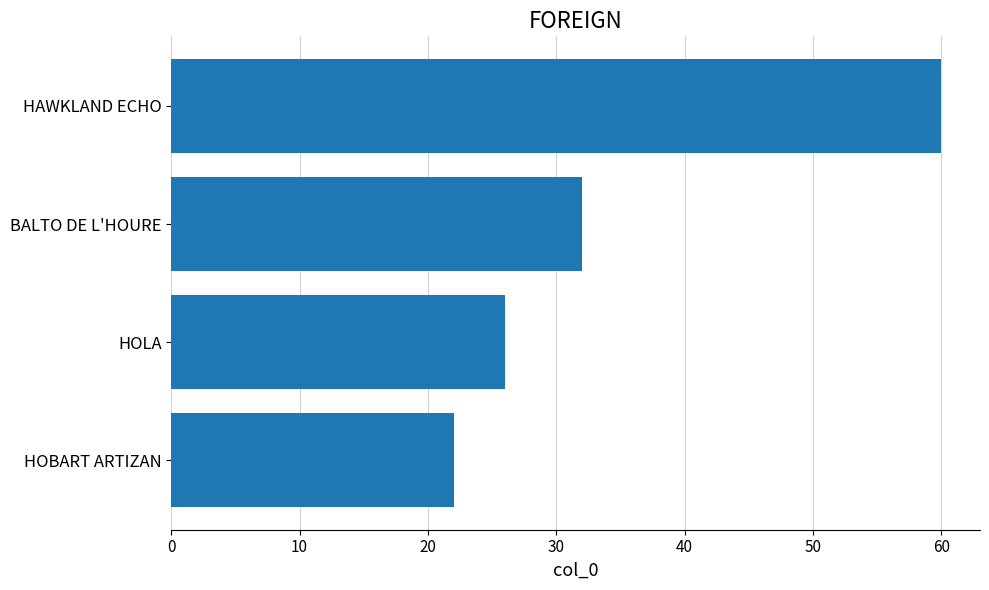

Which has a higher value, HOBART ARTIZAN or BALTO DE L'HOURE?

BALTO DE L'HOURE